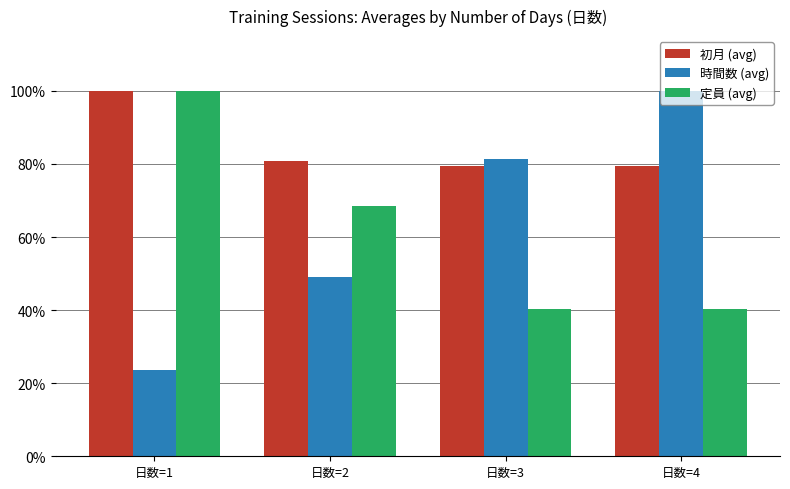

How many bars are there in total?

12